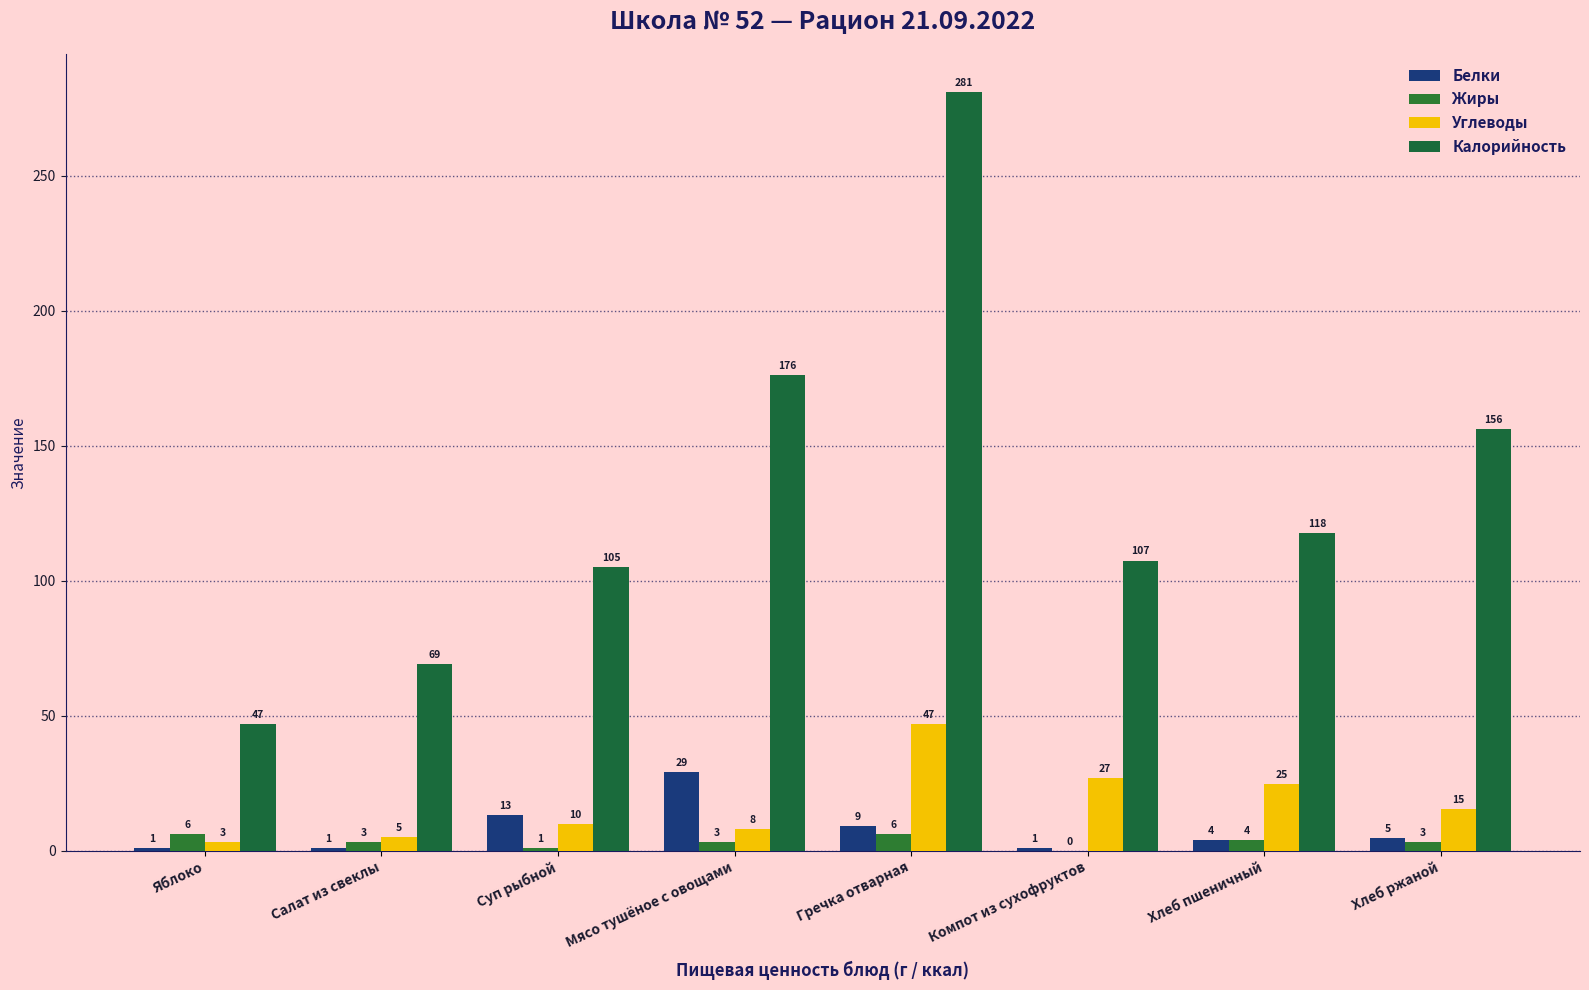

Which series changed the most between Мясо тушёное с овощами and Компот из сухофруктов?

Калорийность